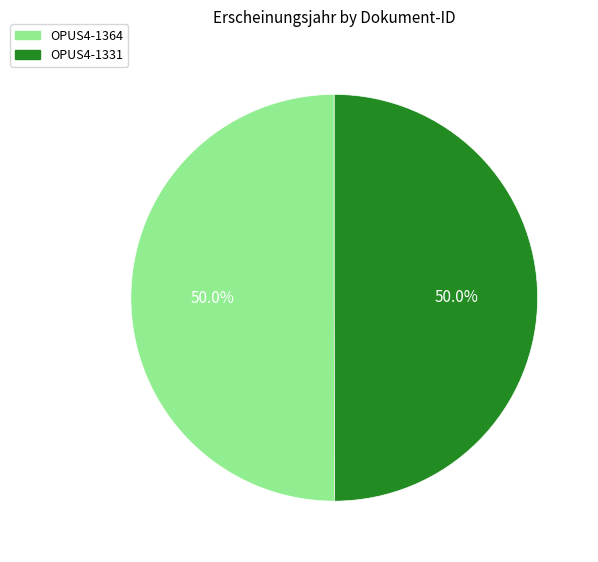

Combined, what portion of the pie is OPUS4-1331 and OPUS4-1364?

100.0%